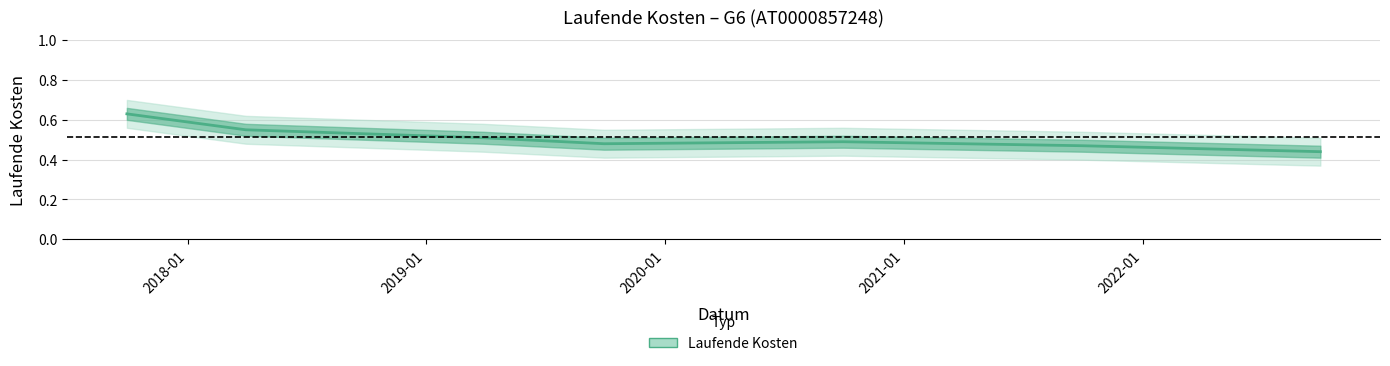

True or false: the data shows 0.2 at 2022-09-30.

False